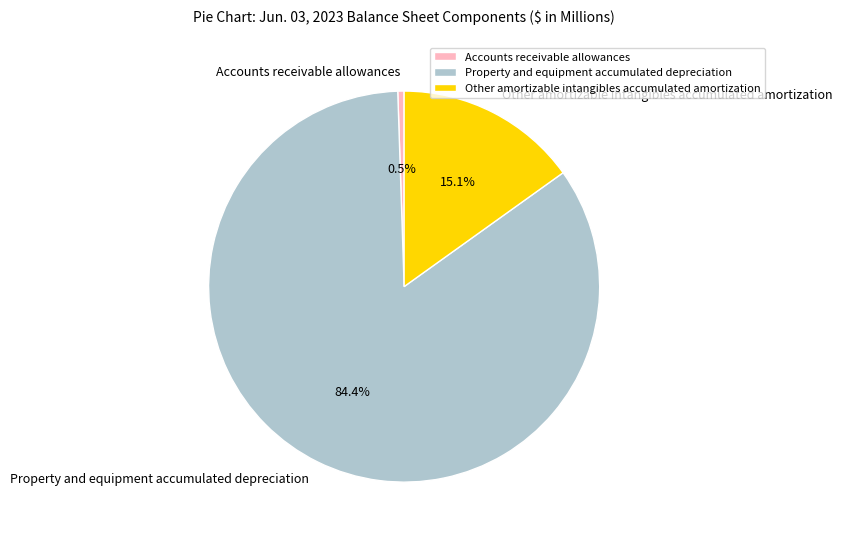

What is the smallest slice in the pie chart?

Accounts receivable allowances